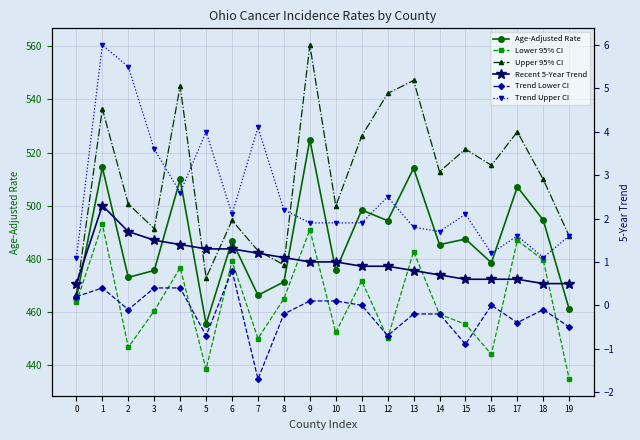

The value of Lower 95% CI at 14 is 218.0. True or false?

False